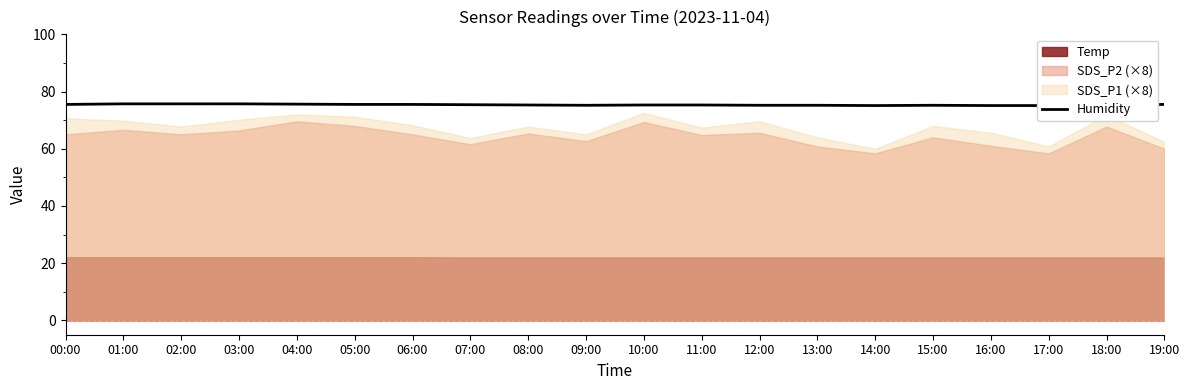

Reading left to right, transcribe all the data shown in this chart.

00:00=75.5	01:00=75.7	02:00=75.7	03:00=75.7	04:00=75.6	05:00=75.5	06:00=75.5	07:00=75.4	08:00=75.3	09:00=75.2	10:00=75.3	11:00=75.3	12:00=75.2	13:00=75.2	14:00=75.1	15:00=75.2	16:00=75.1	17:00=75.1	18:00=75.2	19:00=75.5